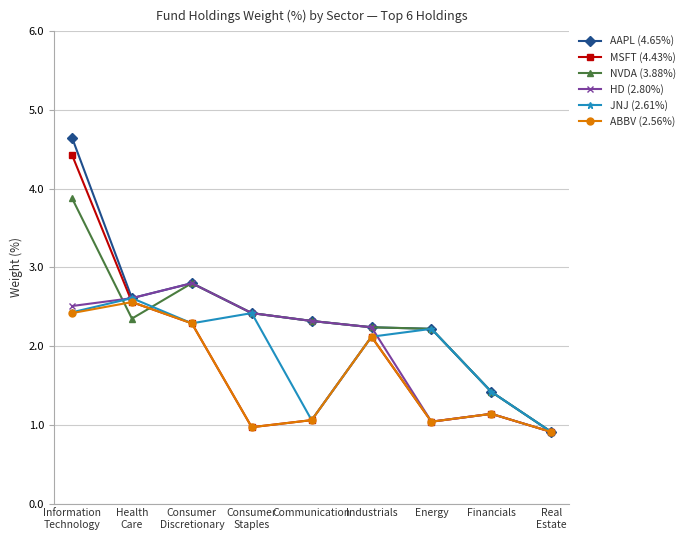

At which category does AAPL (4.65%) reach its first local peak?

Consumer
Discretionary